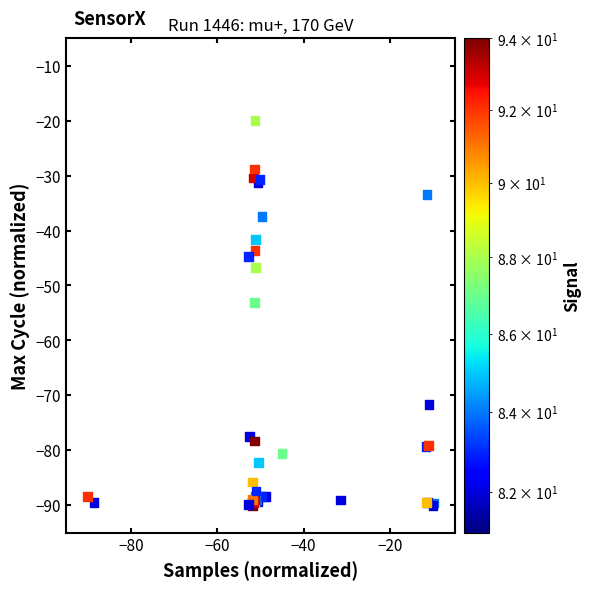

What Y value in the scatter plot is closest to -55?

-53.1